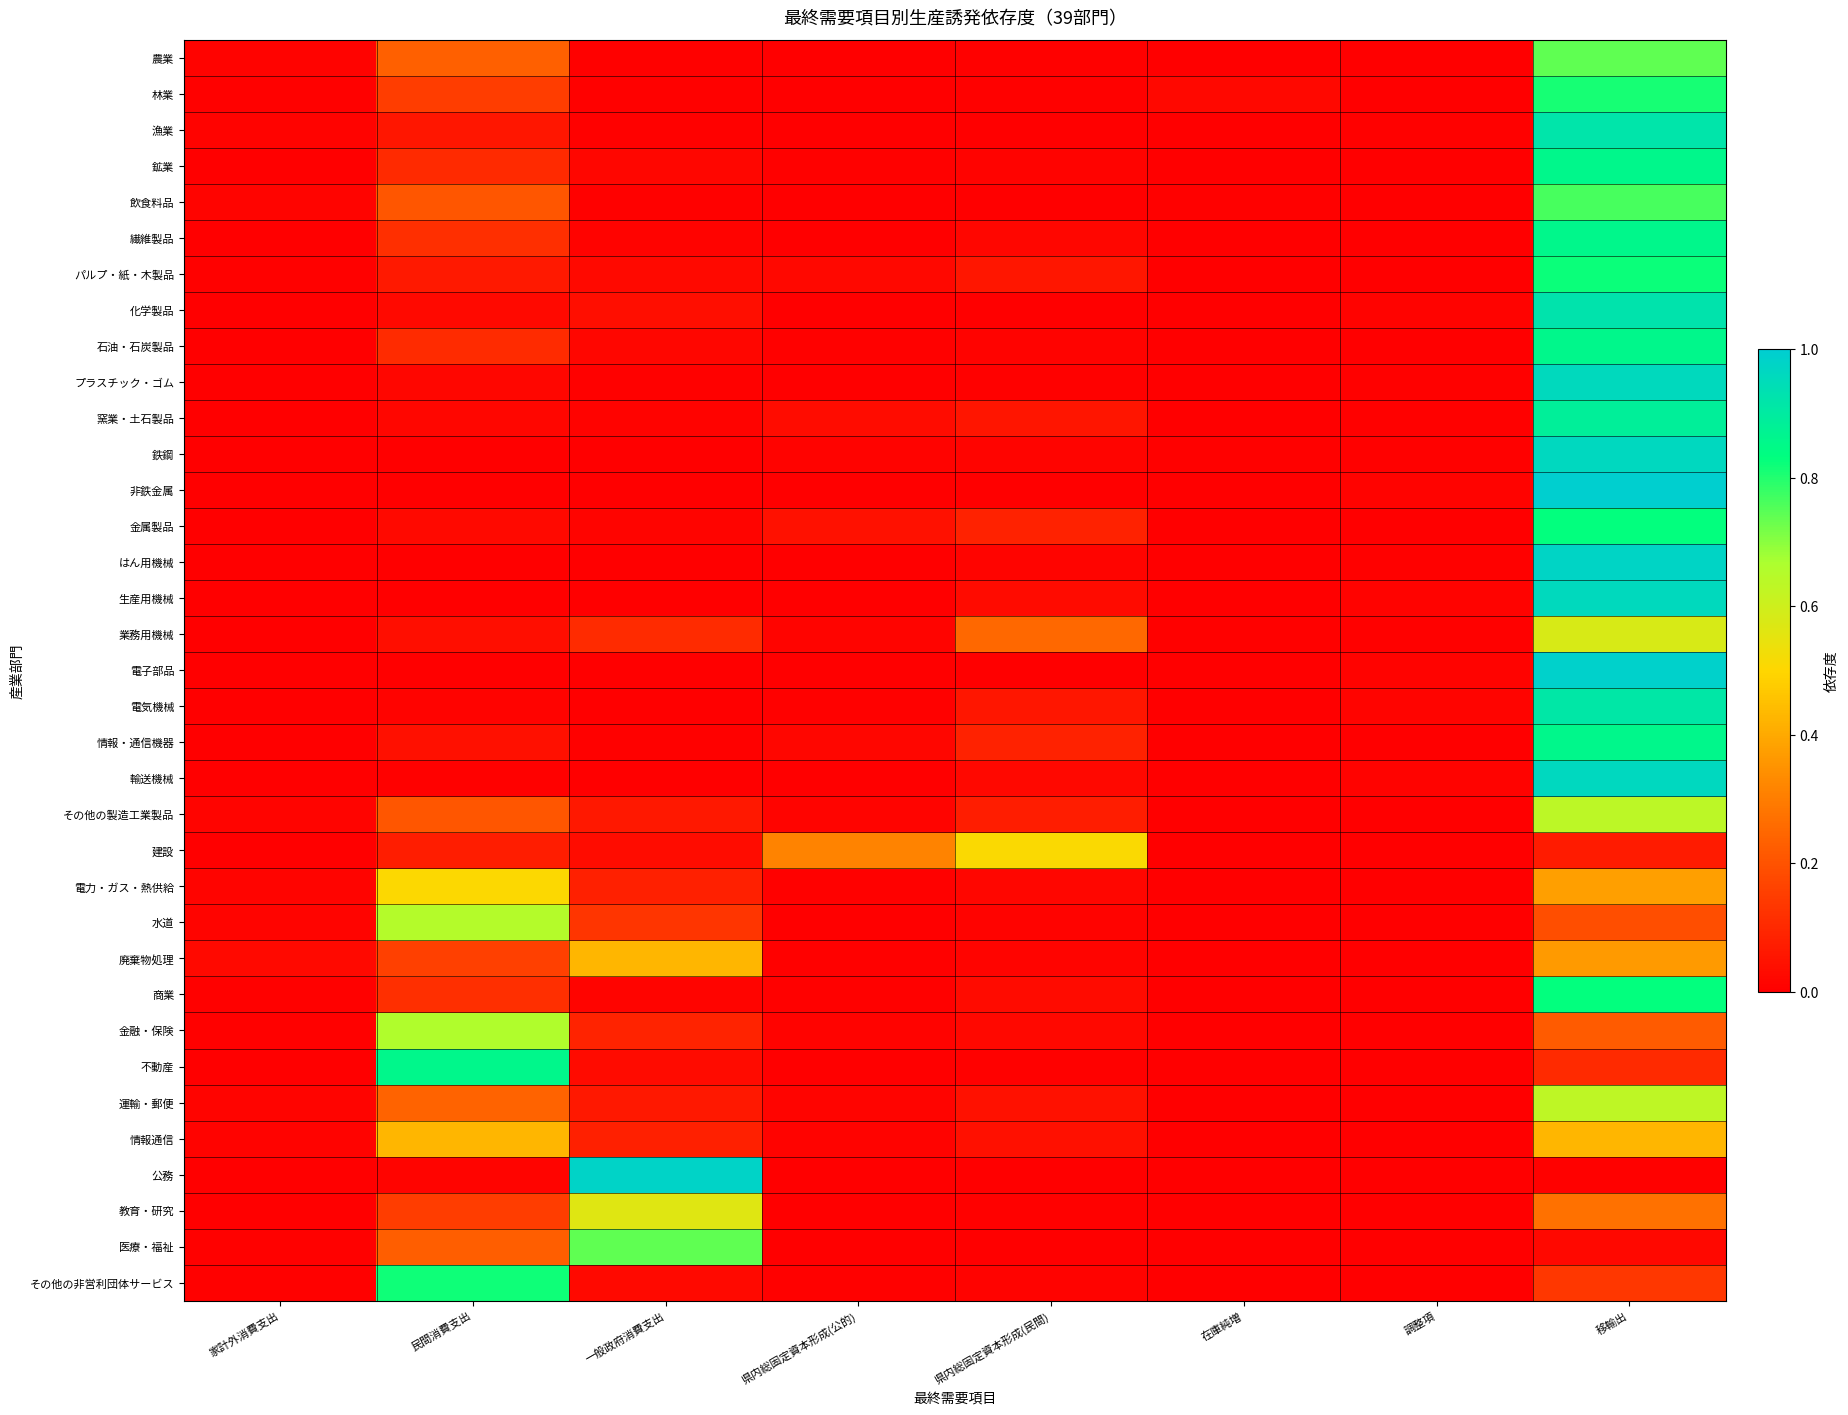

List the series in order of their peak value, lowest first.

廃棄物処理, 情報通信, 電力・ガス・熱供給, 建設, 教育・研究, 業務用機械, 運輸・郵便, その他の製造工業製品, 水道, 金融・保険, 農業, 医療・福祉, 飲食料品, 林業, その他の非営利団体サービス, パルプ・紙・木製品, 商業, 金属製品, 石油・石炭製品, 不動産, 情報・通信機器, 繊維製品, 鉱業, 窯業・土石製品, 電気機械, 漁業, 化学製品, プラスチック・ゴム, 生産用機械, 鉄鋼, 輸送機械, はん用機械, 公務, 電子部品, 非鉄金属